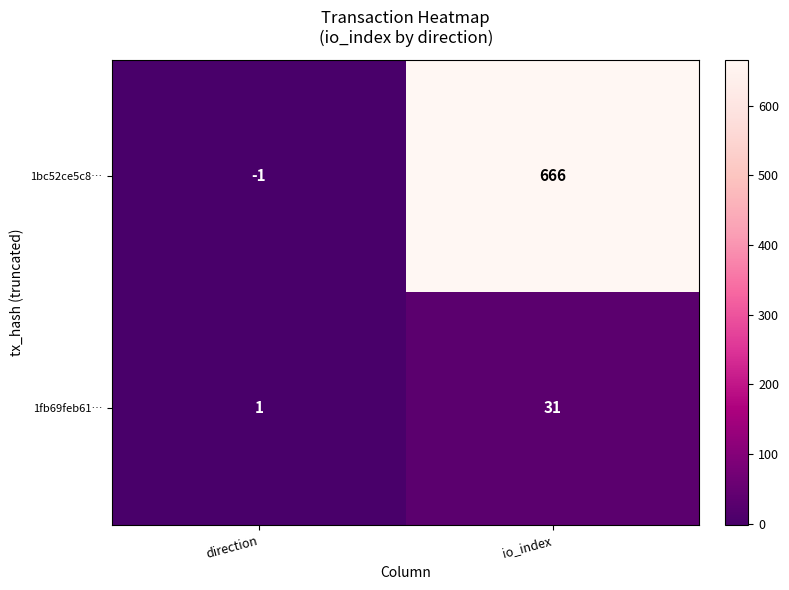

Count the number of data series in this chart.

2